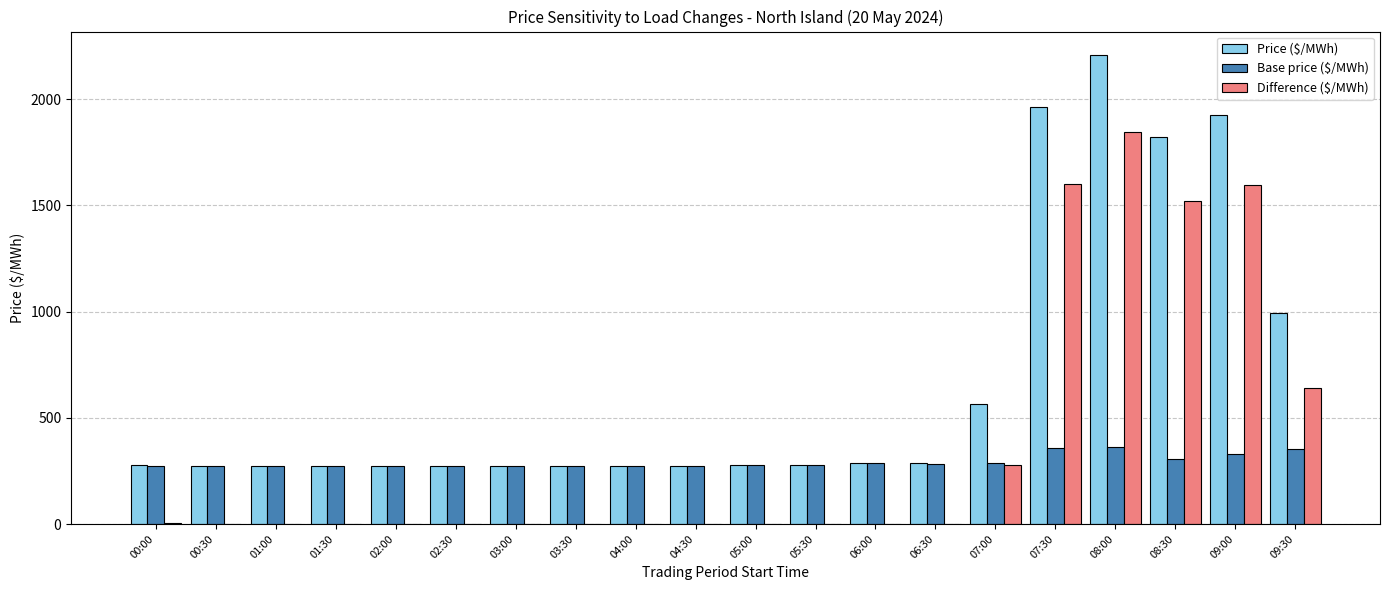

What is the maximum value shown in the chart?

2207.3